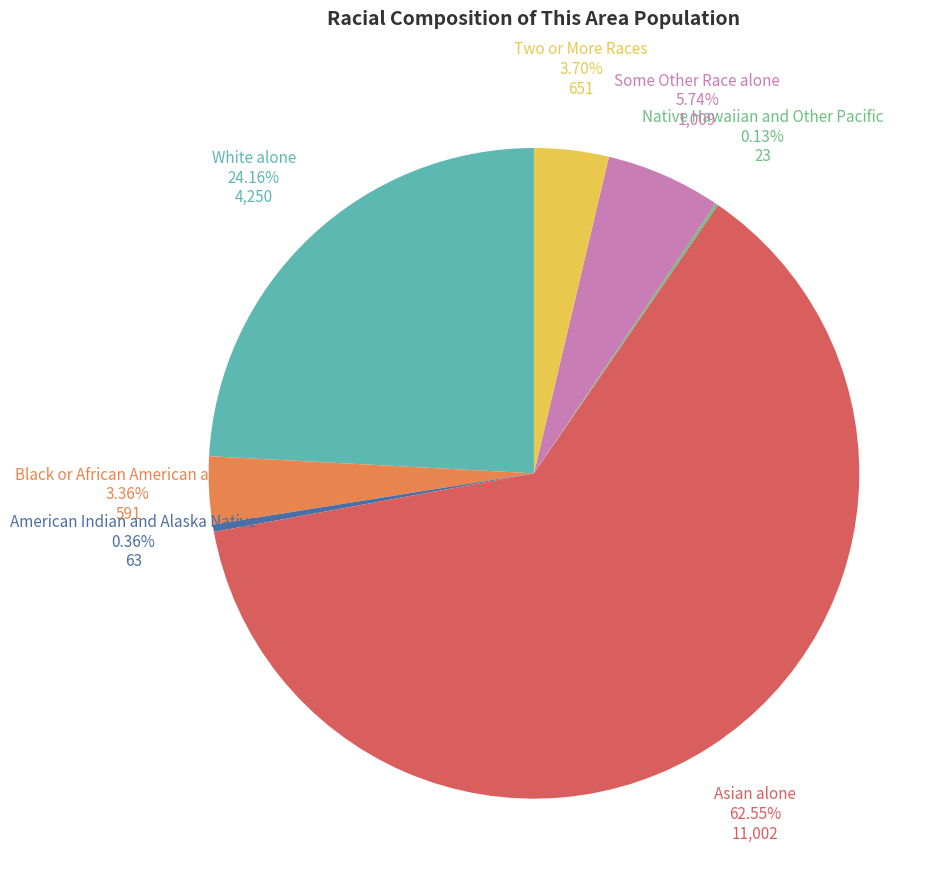

Is it true that White alone is 36% of the pie?

False